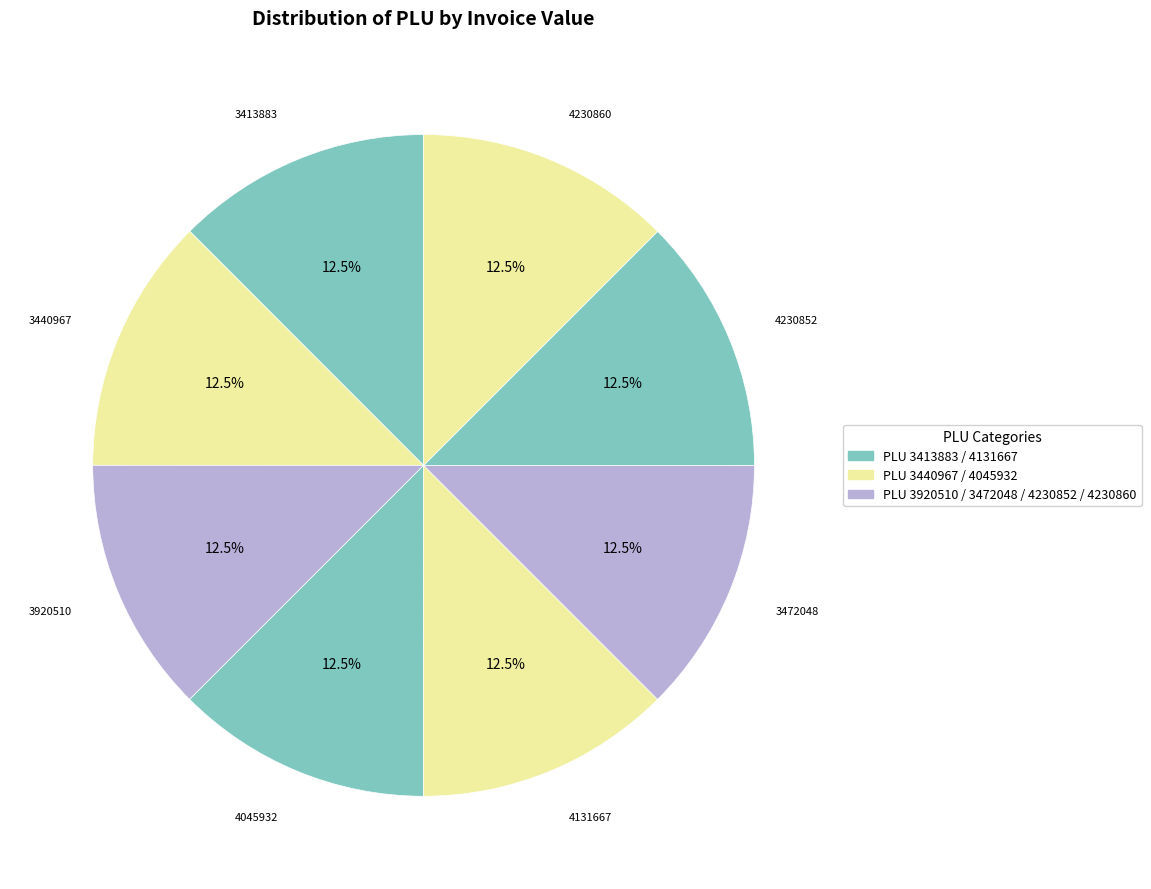

Count the number of slices in the pie.

8